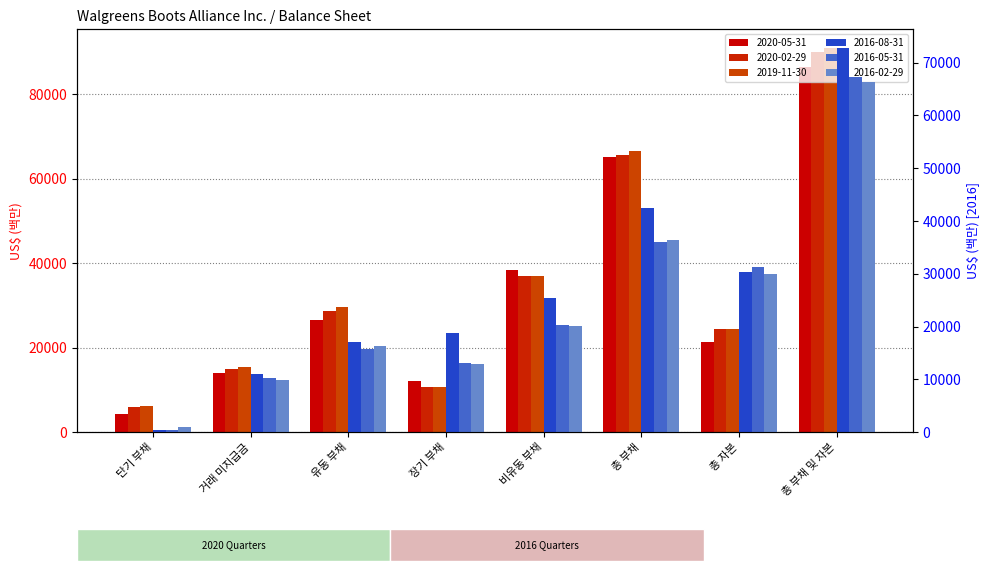

What is the smallest value displayed?

323